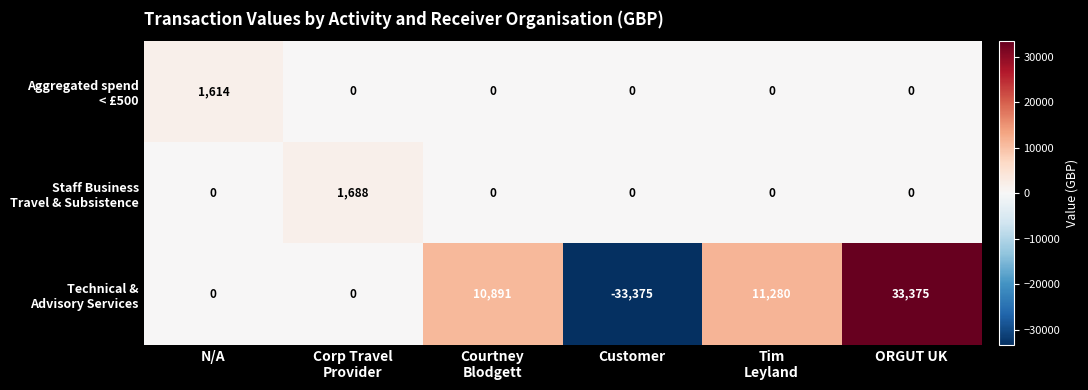

At which category is the sum across all series the highest?

ORGUT UK